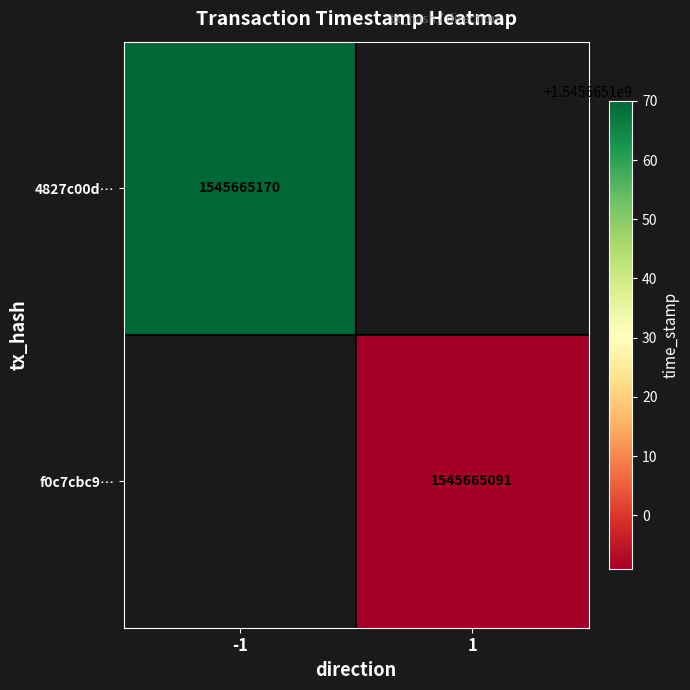

Count the number of categories in the chart.

2